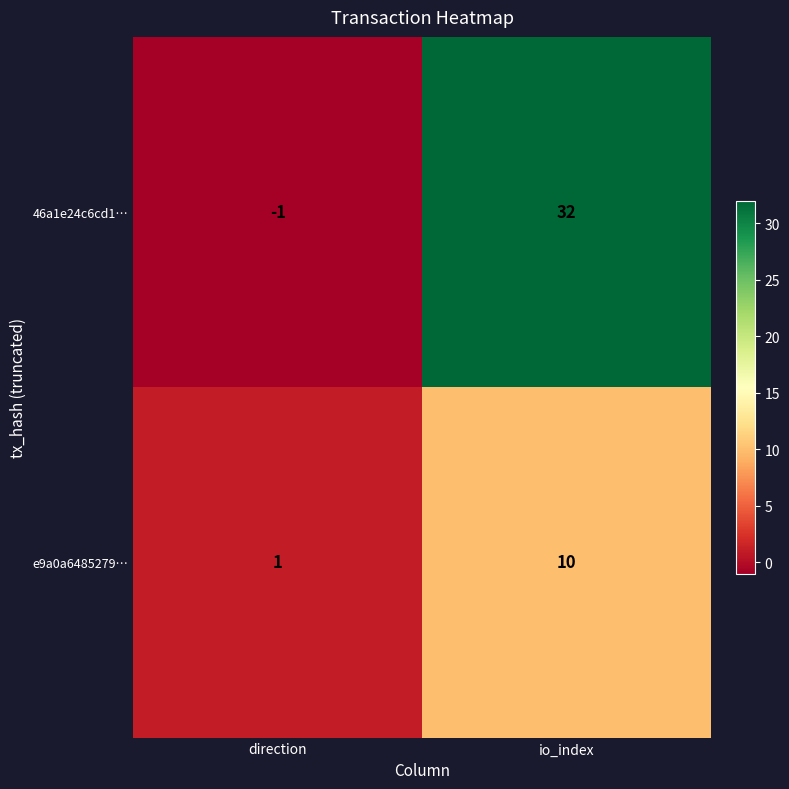

Rank the series at io_index from lowest to highest value.

e9a0a6485279…, 46a1e24c6cd1…